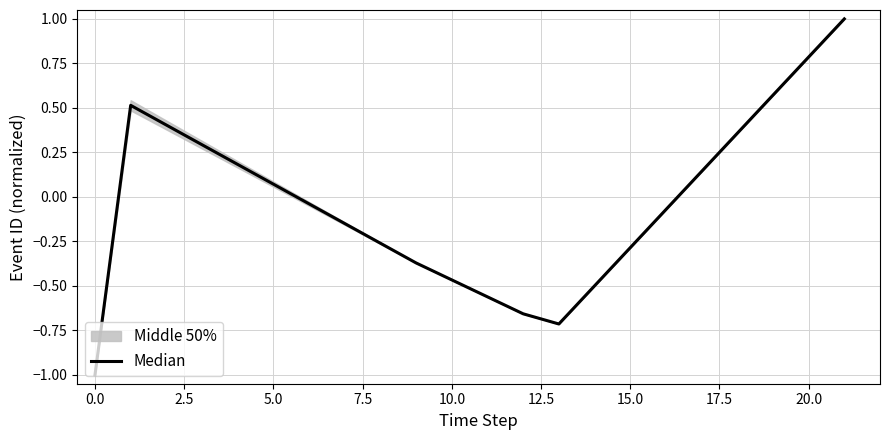

What is the lowest value of the Median series?

-1.0